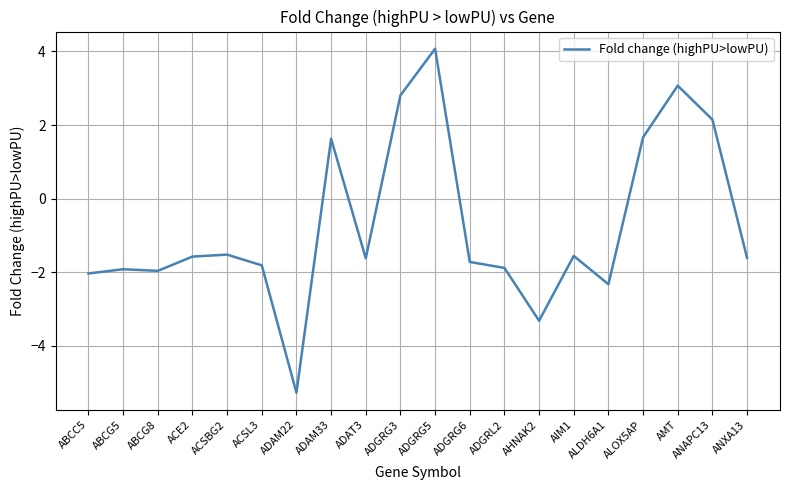

At which label does the data first exceed -1?

ADAM33